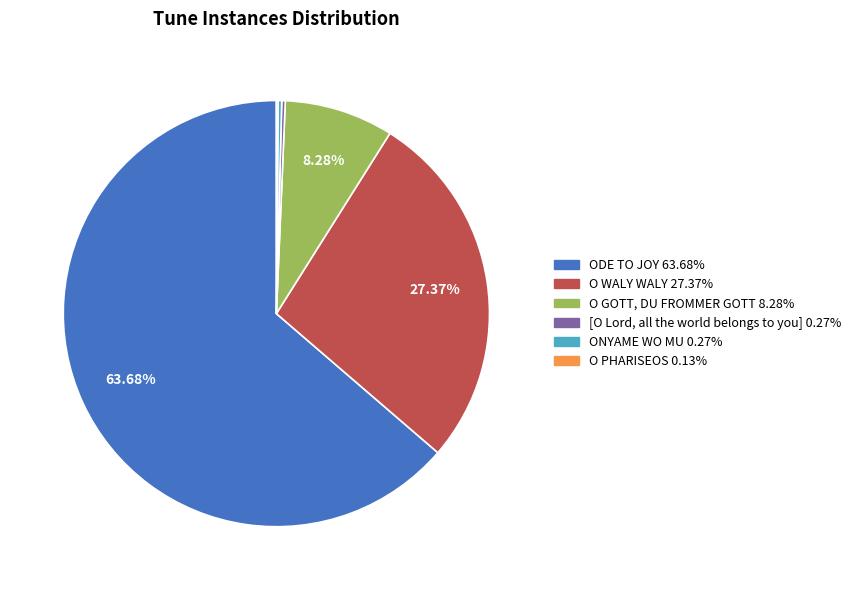

Which slice represents more than half of the pie?

ODE TO JOY